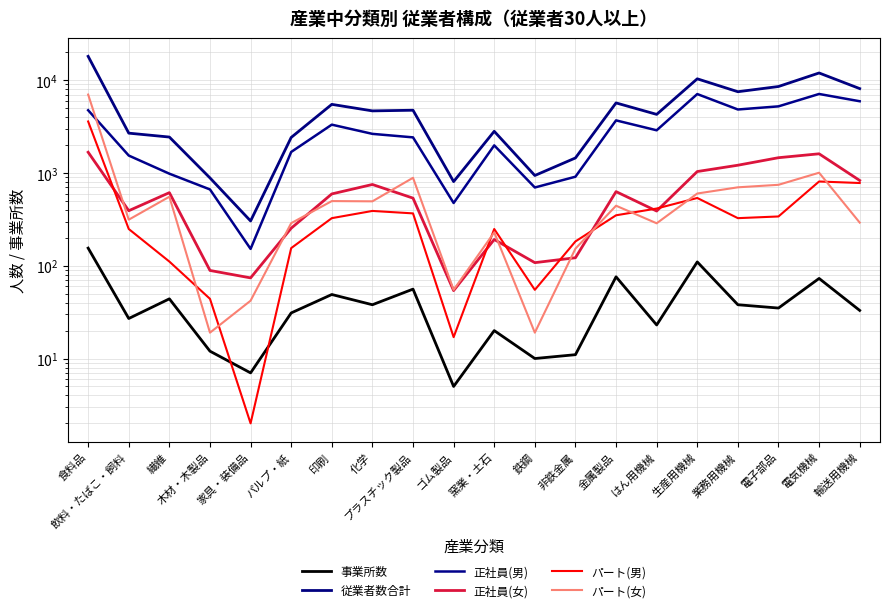

Is it true that 従業者数合計 equals 13627 at 生産用機械?

False